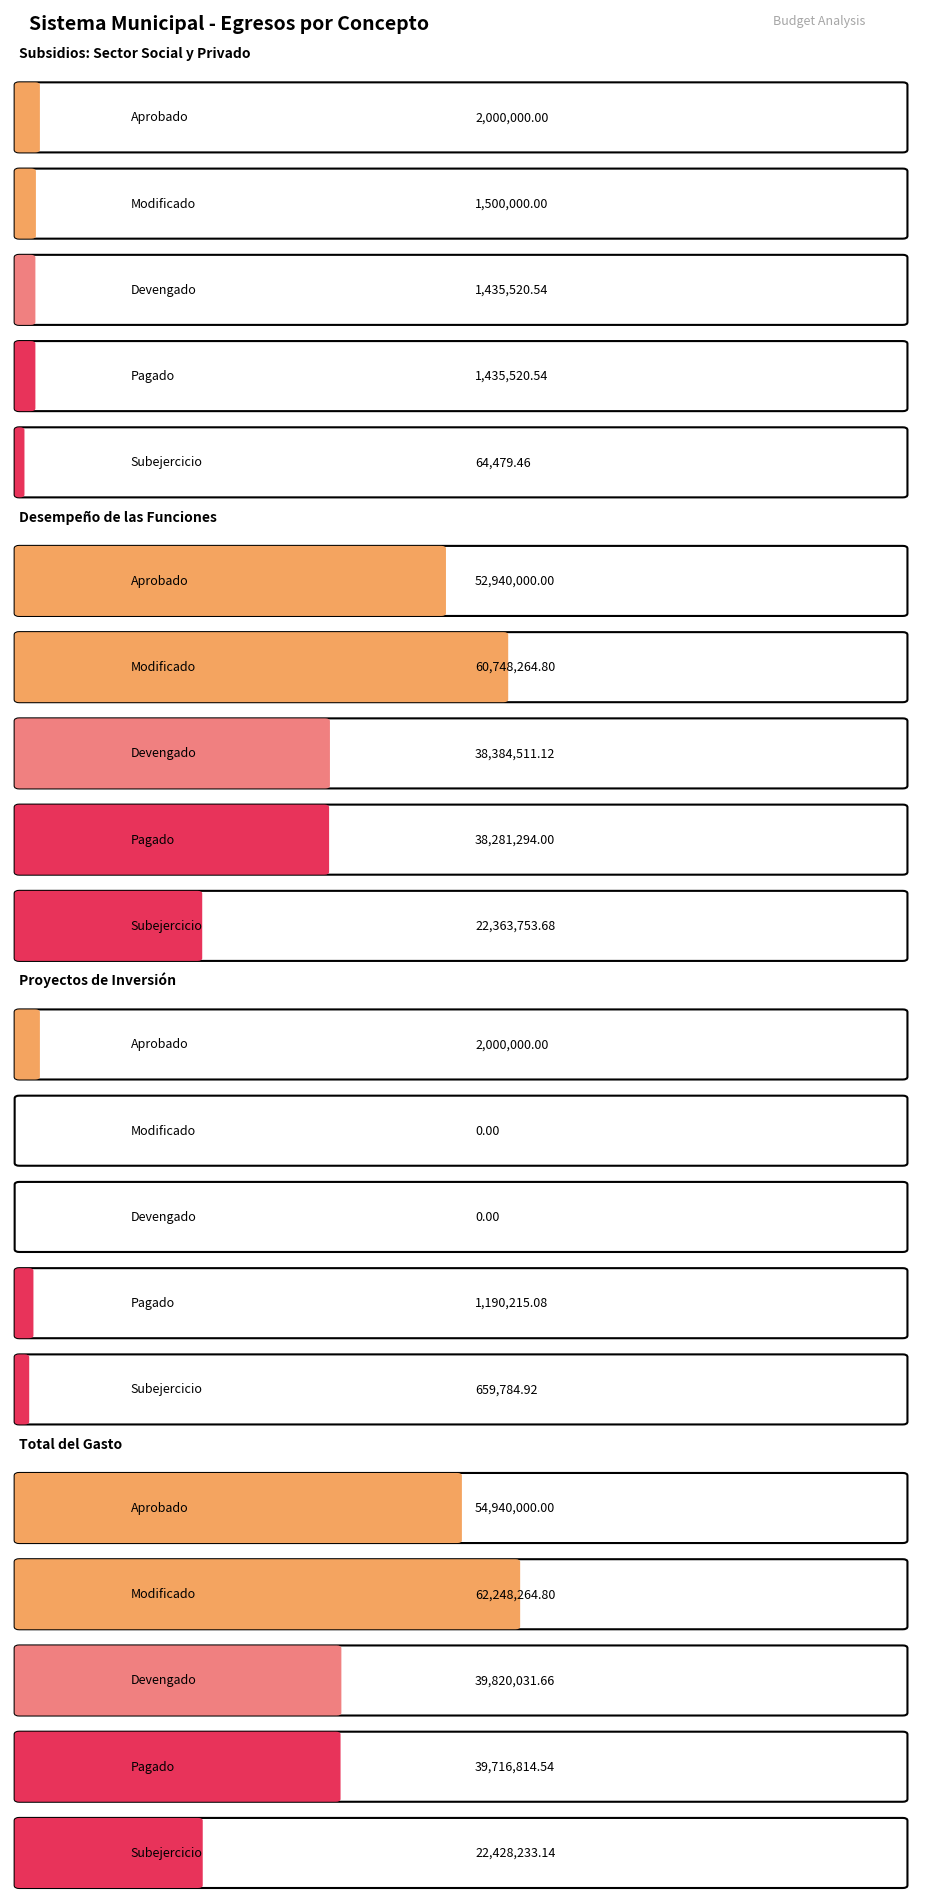

The value of Devengado at Total del Gasto is 39820031.7. True or false?

True